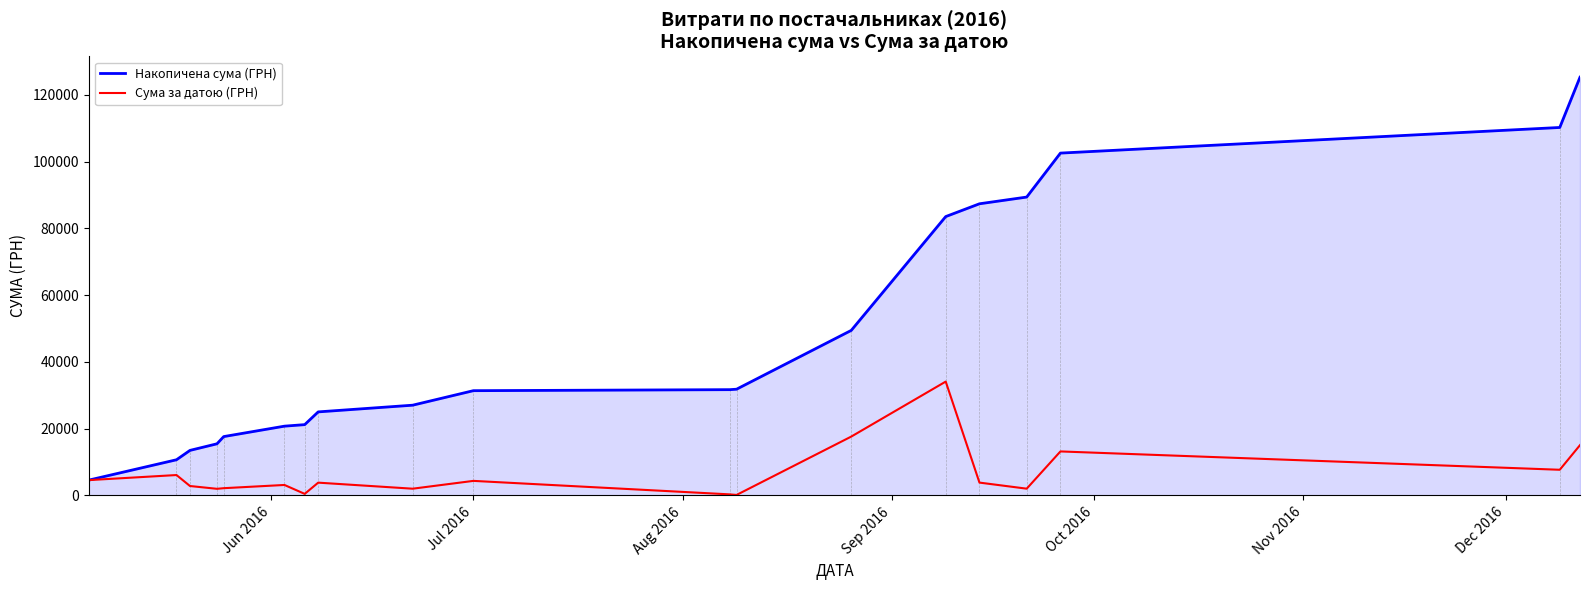

Rank the series by their average value, from lowest to highest.

Сума за датою (ГРН), Накопичена сума (ГРН)